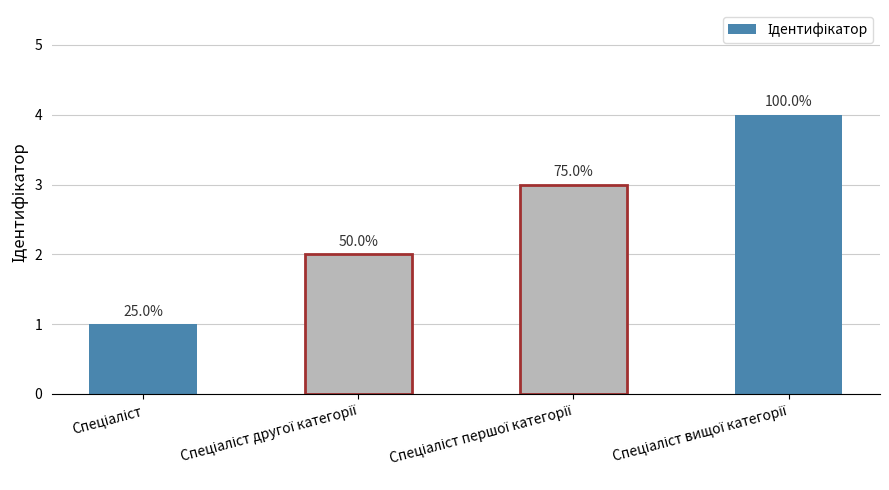

At which label is the value closest to 2?

Спеціаліст другої категорії